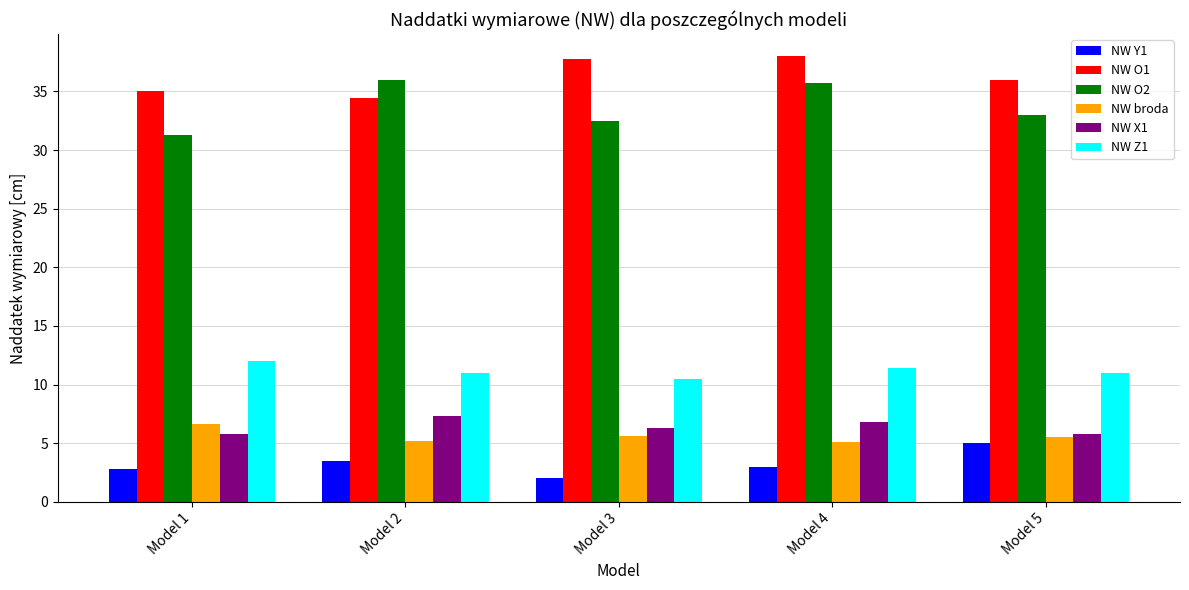

Where does the NW O2 series first go above 33?

Model 2